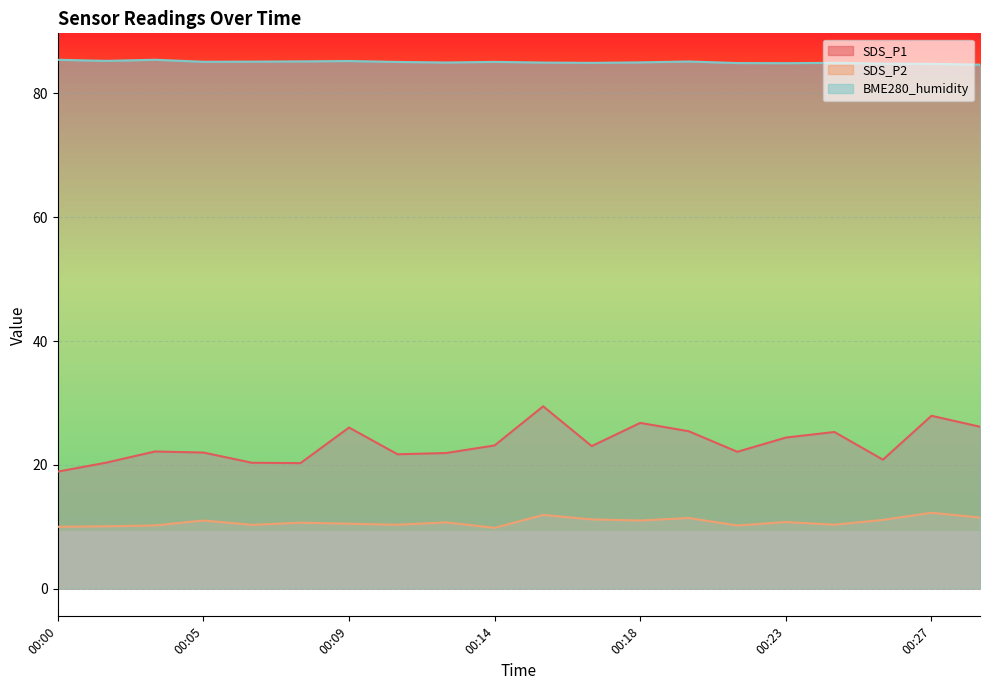

True or false: SDS_P1 and SDS_P2 cross at least once.

False